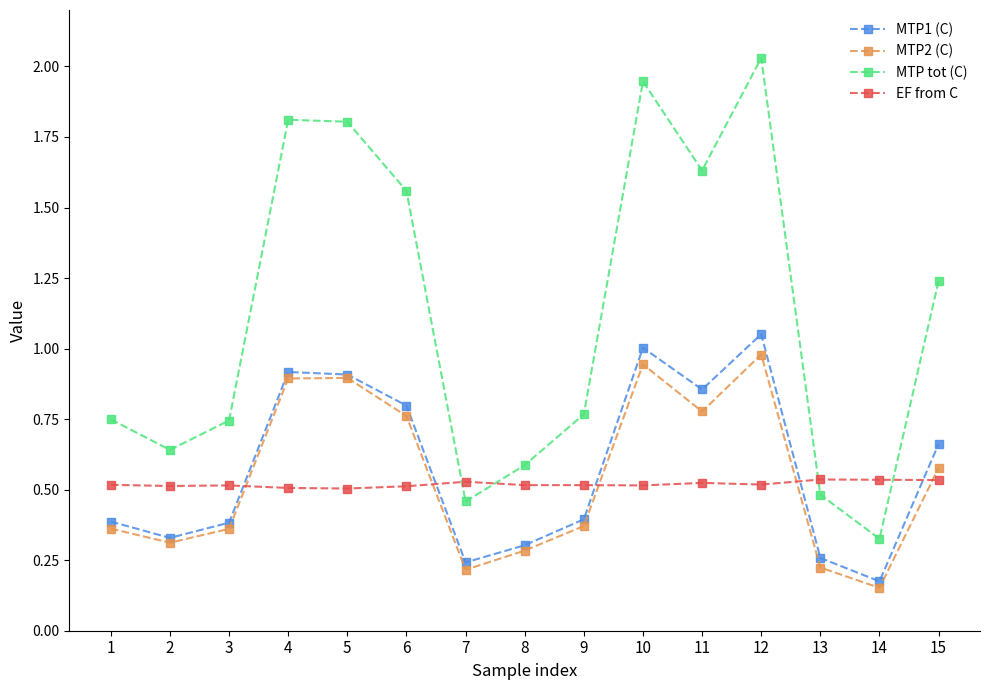

Which label corresponds to the smallest value in the chart?

14